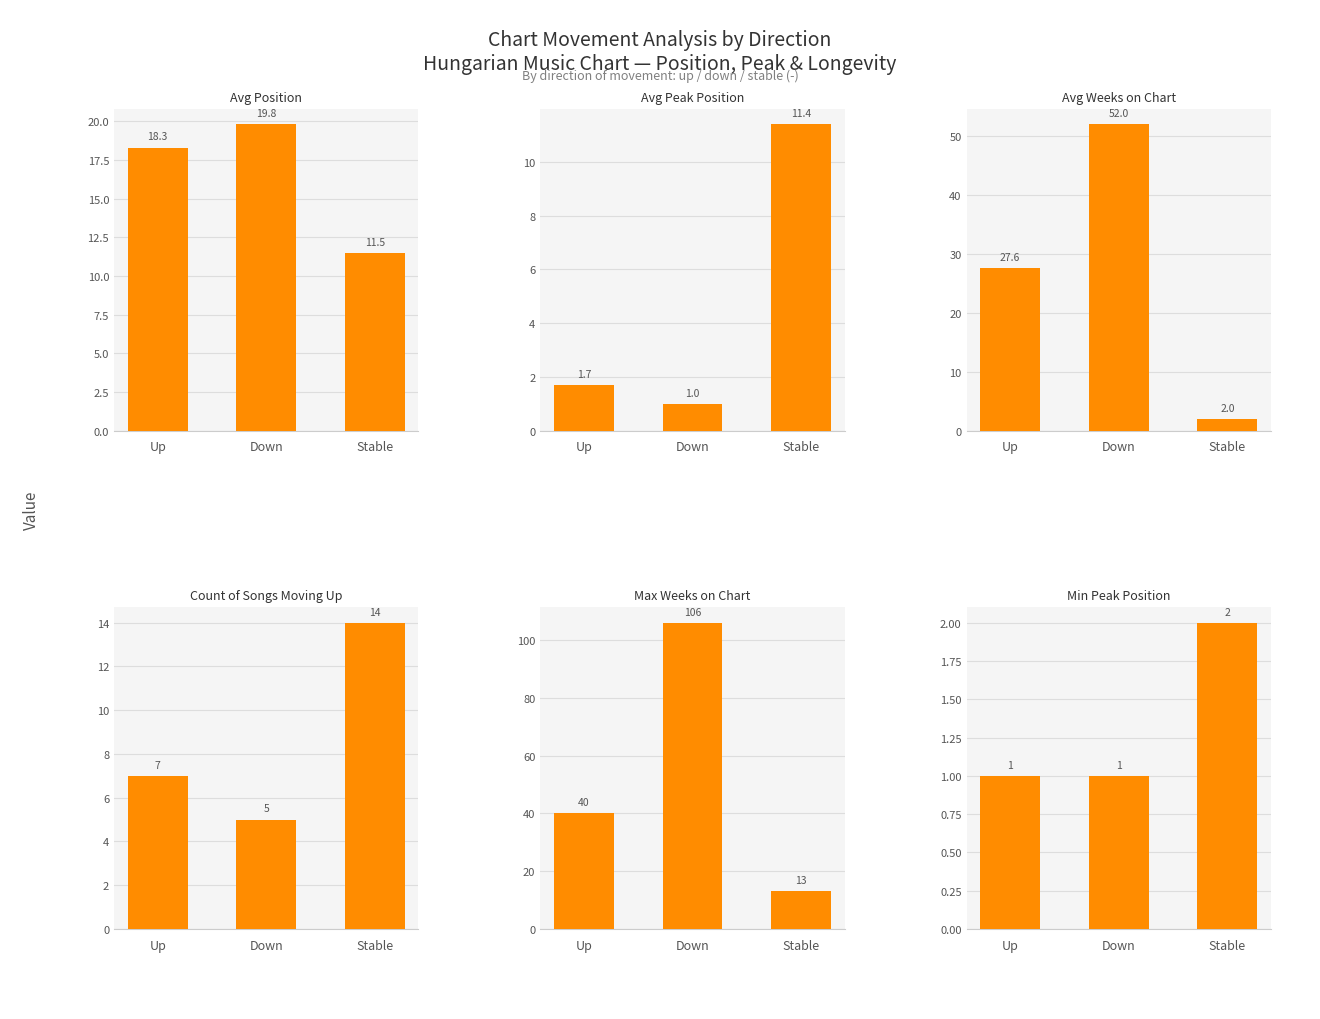

Rank the series by their maximum value, from lowest to highest.

Min Peak Position, Avg Peak Position, Count of Songs Moving Up, Avg Position, Avg Weeks on Chart, Max Weeks on Chart